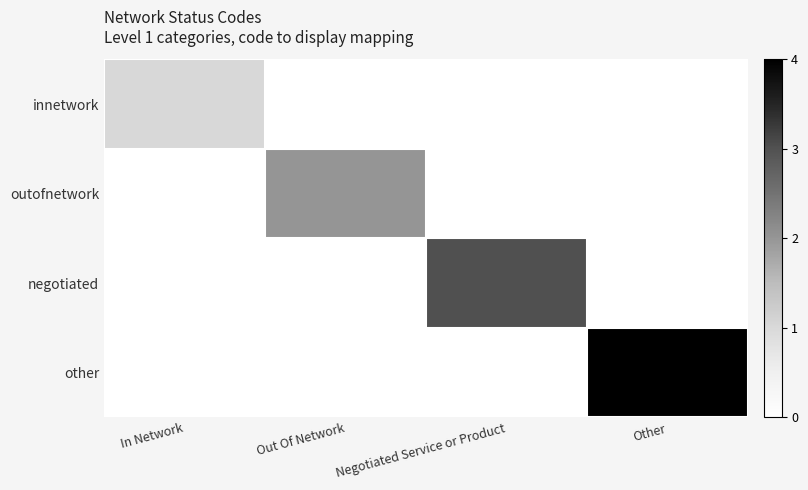

Count the number of categories in the chart.

4